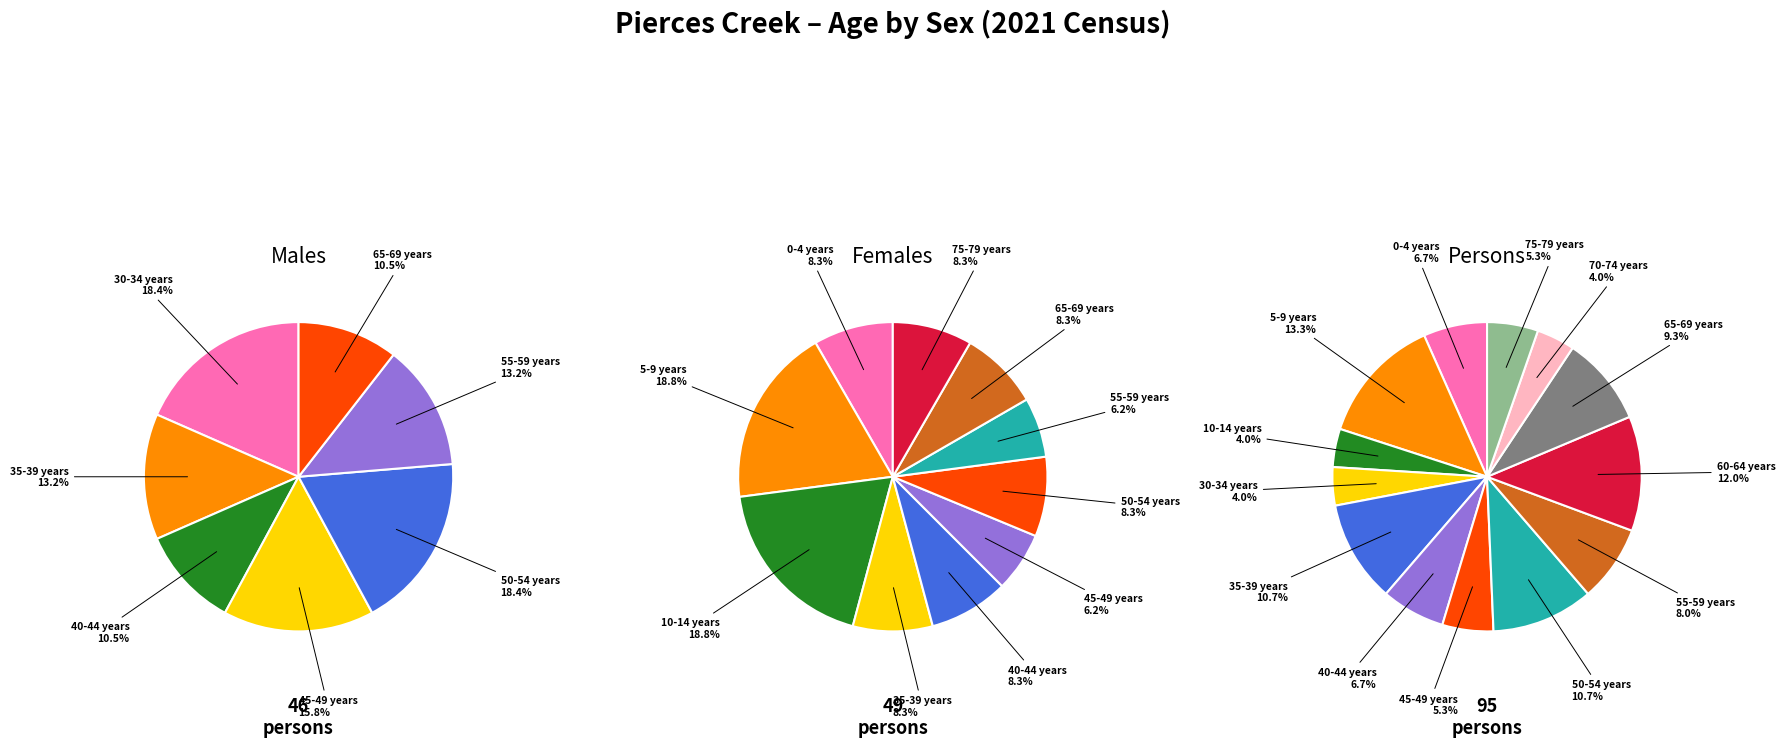

To the nearest percent, what percentage of the pie is 75-79 years?

5%